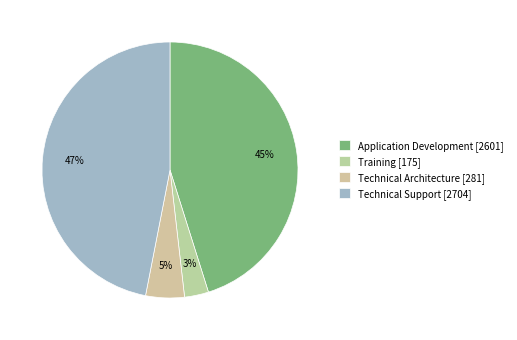

Rank the categories by value from highest to lowest.

Technical Support, Application Development, Technical Architecture, Training